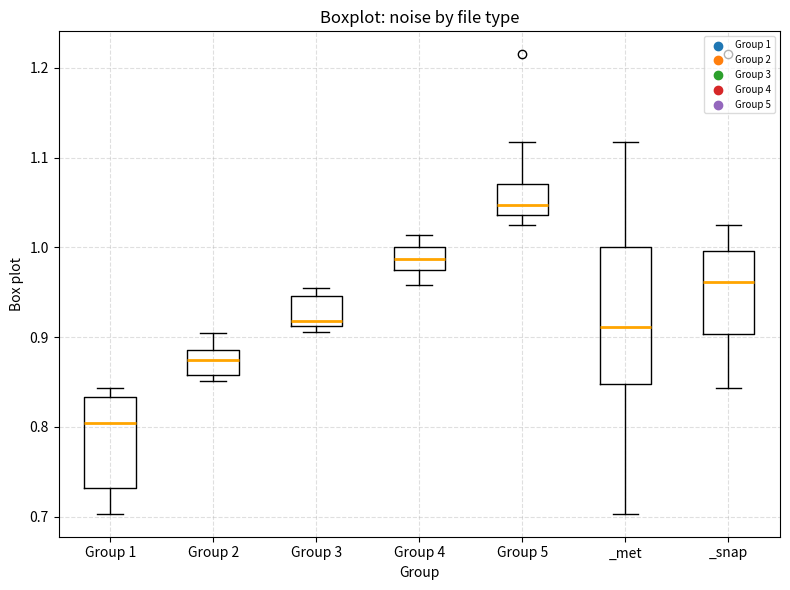

Reading left to right, transcribe this box plot: for each box, give where its median line is, the range the box spans, and where its two whiskers end, as read against the y-axis. The values are not printed on the chart, so give them approximately, as read against the axis.

Group 1: median 0.80, box 0.73 to 0.83, whiskers 0.70 to 0.84
Group 2: median 0.87, box 0.86 to 0.89, whiskers 0.85 to 0.90
Group 3: median 0.92, box 0.91 to 0.95, whiskers 0.91 (just below the box's lower edge) to 0.95 (just above the box's upper edge)
Group 4: median 0.99, box 0.98 to 1.00, whiskers 0.96 to 1.01
Group 5: median 1.05, box 1.04 to 1.07, whiskers 1.03 to 1.12
_met: median 0.91, box 0.85 to 1.00, whiskers 0.70 to 1.12
_snap: median 0.96, box 0.90 to 1.00, whiskers 0.84 to 1.03